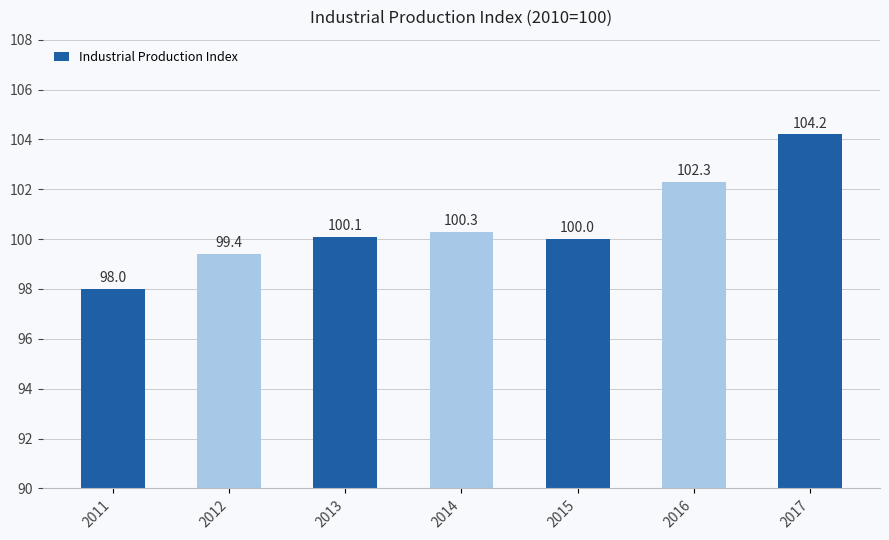

True or false: the data shows 100.0 at 2015.

True